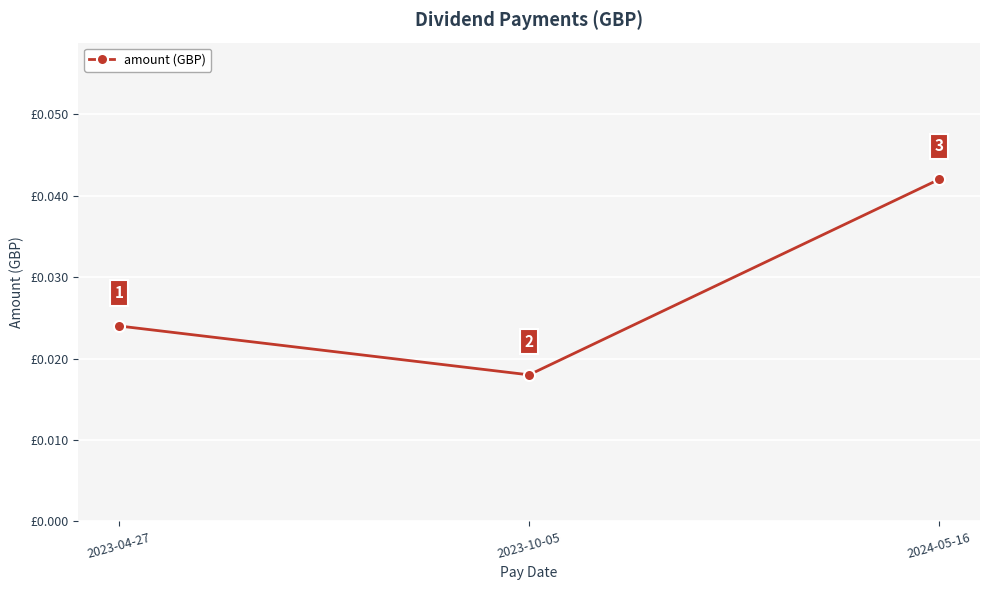

How many values are between 0 and 1?

3